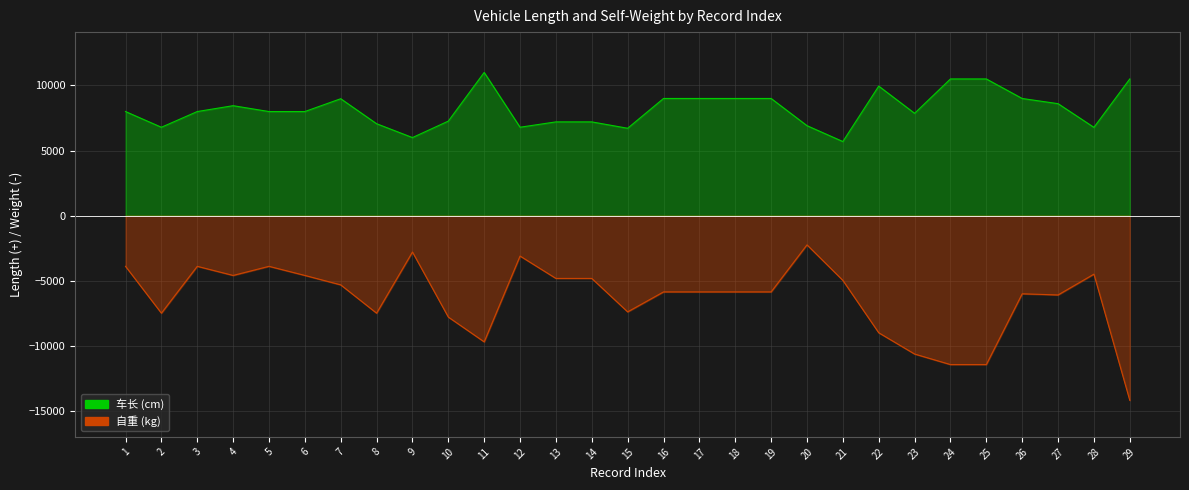

How many lines are shown in the chart?

2